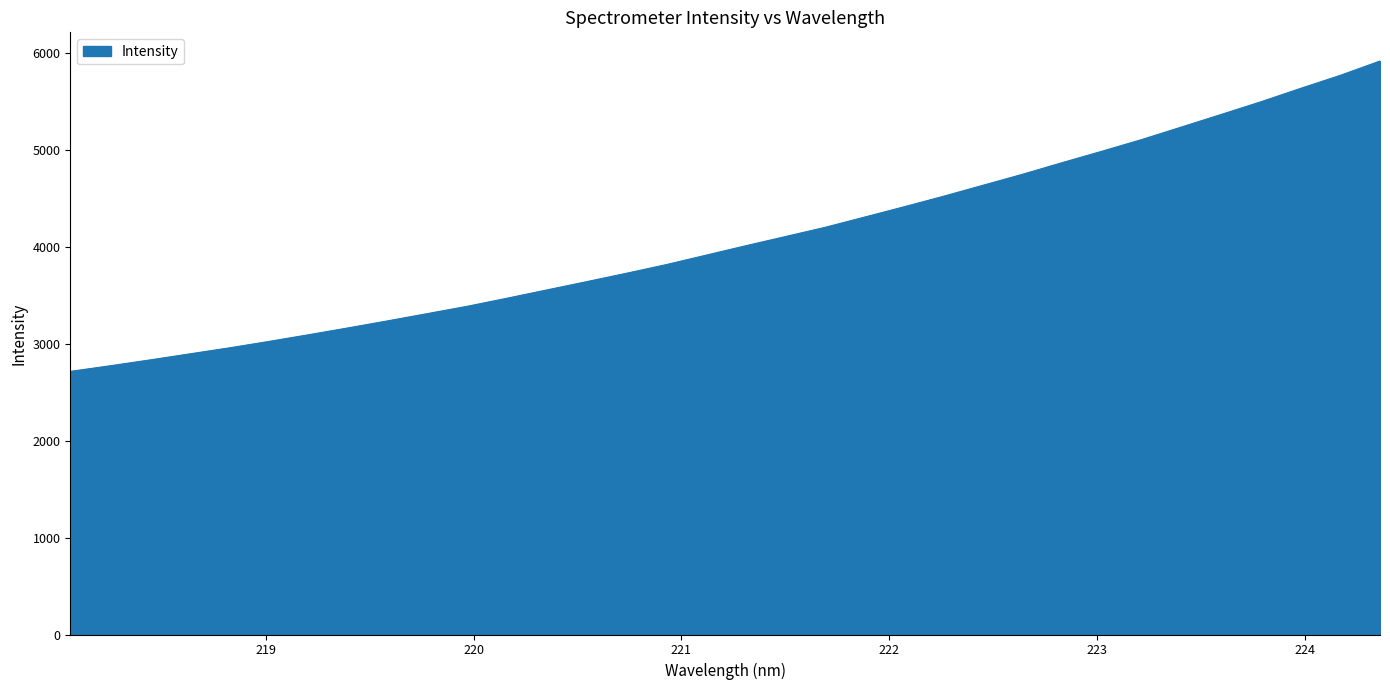

What is the greatest value displayed?

5918.5